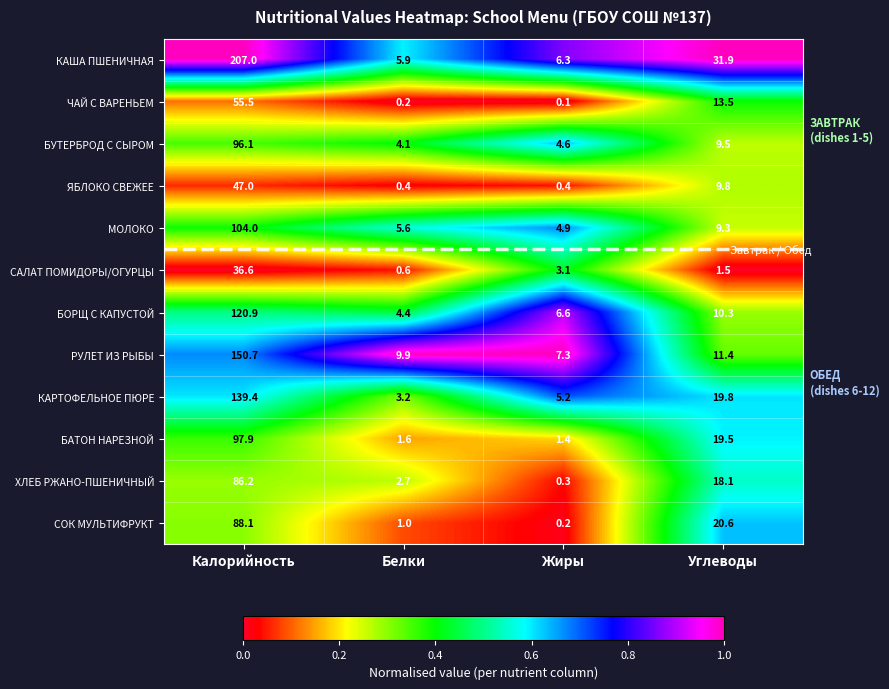

What is the difference between the ХЛЕБ РЖАНО-ПШЕНИЧНЫЙ values at Калорийность and Белки?

83.5